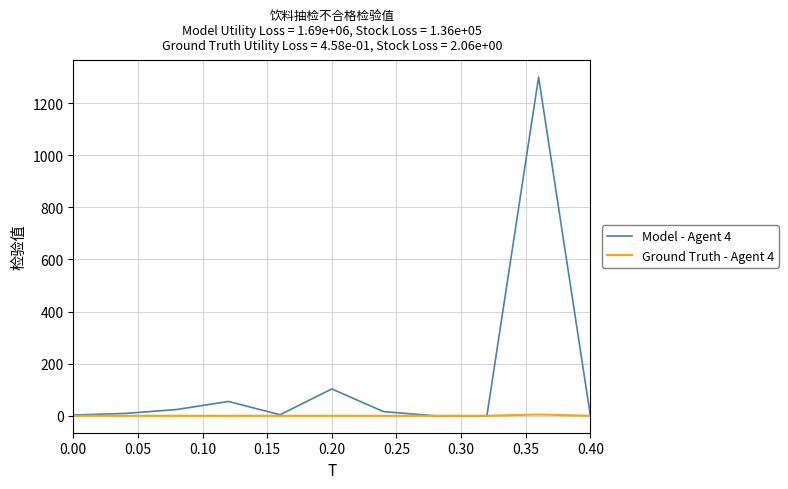

Which series has the largest total across all categories?

Model - Agent 4